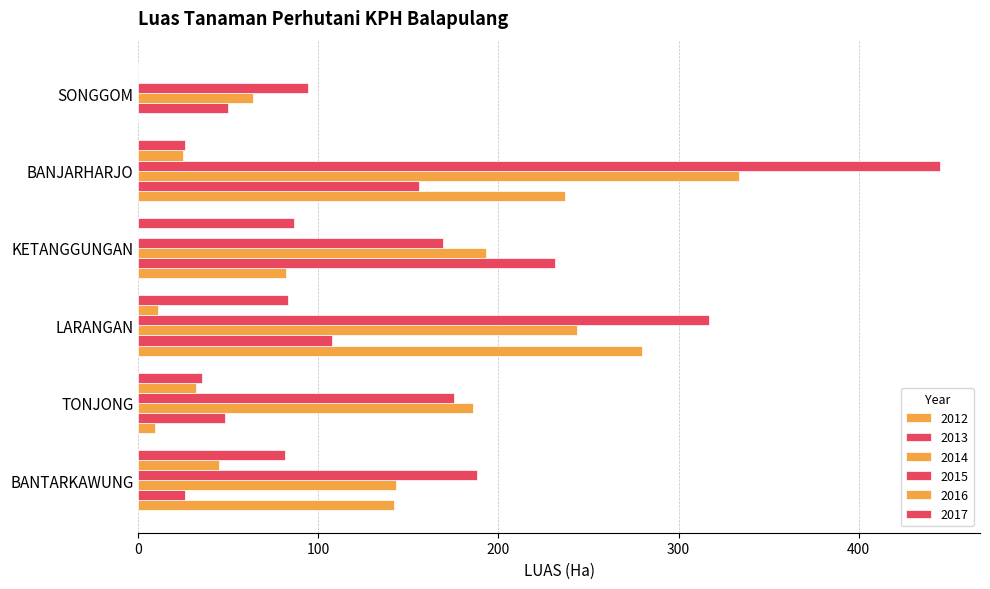

What is the label of the 4th bar from the right?

LARANGAN